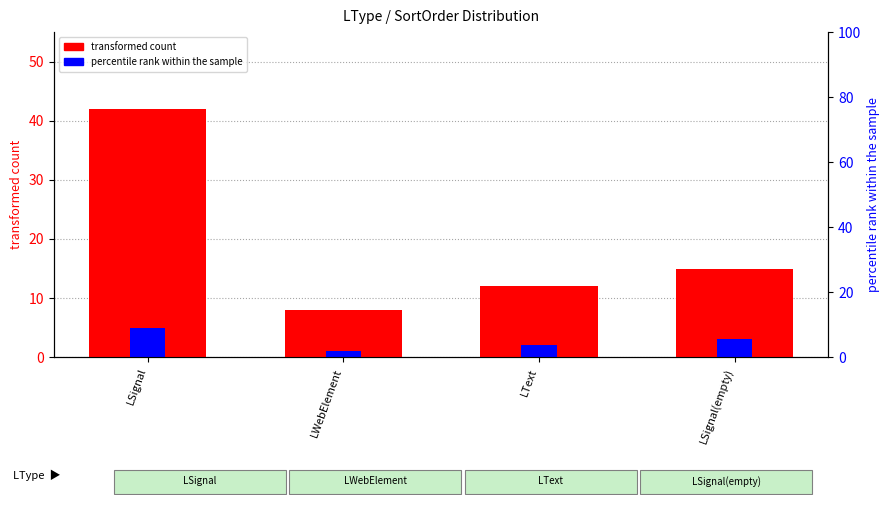

What value does the transformed count series have at LText, to the nearest 10?

10